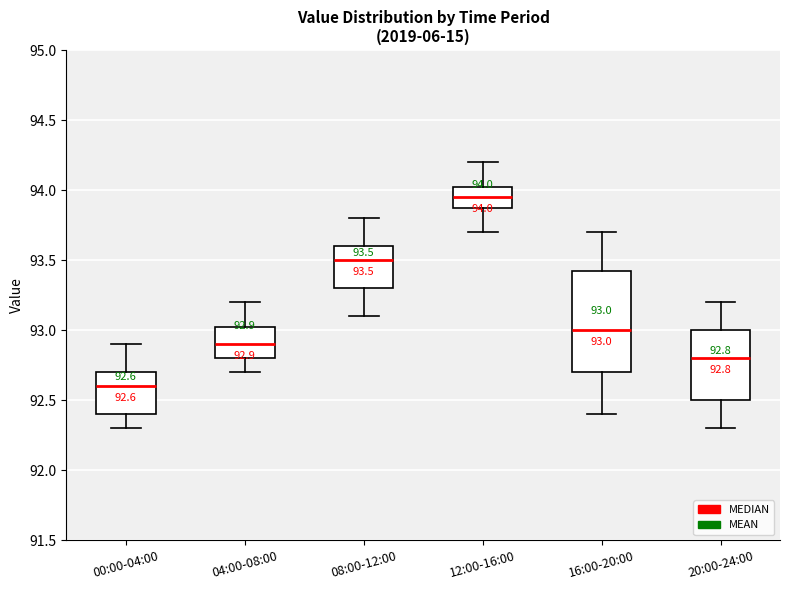

Comparing the boxes themselves (not the whiskers), which one is the tallest?

16:00-20:00